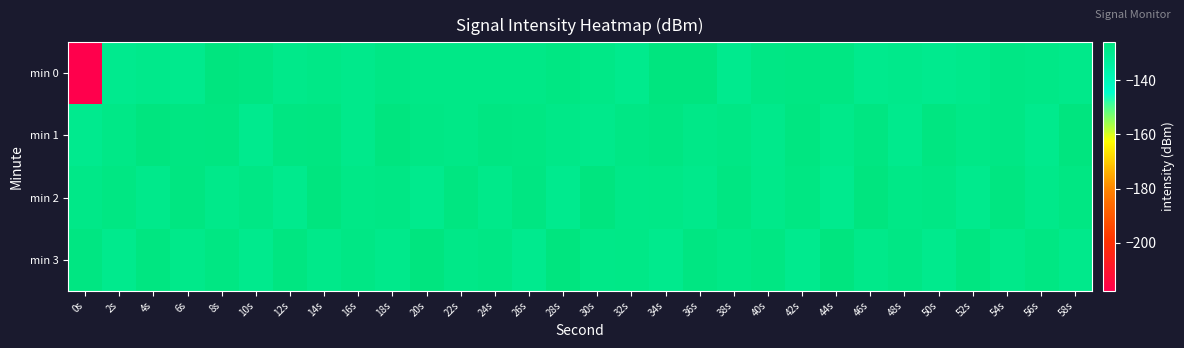

Between 2s and 48s, which is larger?

48s